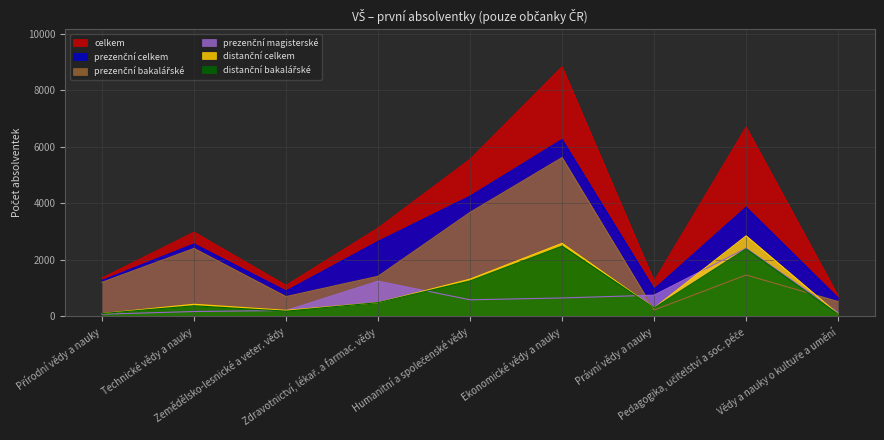

What is the difference between the celkem values at Právní vědy a nauky and Zemědělsko-lesnické a veter. vědy?

152